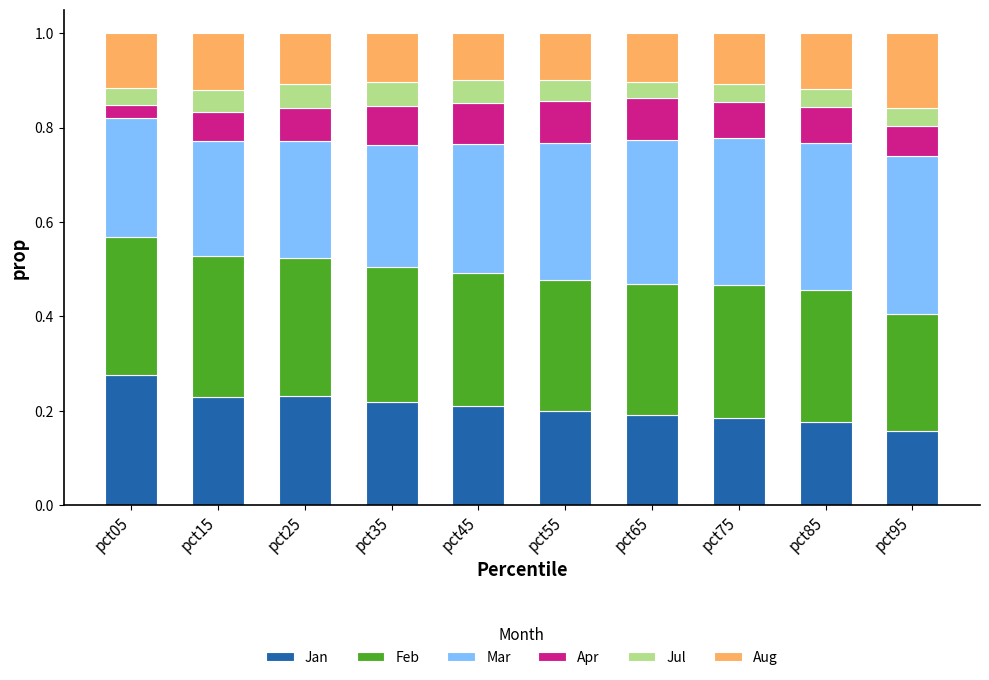

What is the total value across all series at pct05?

1.0